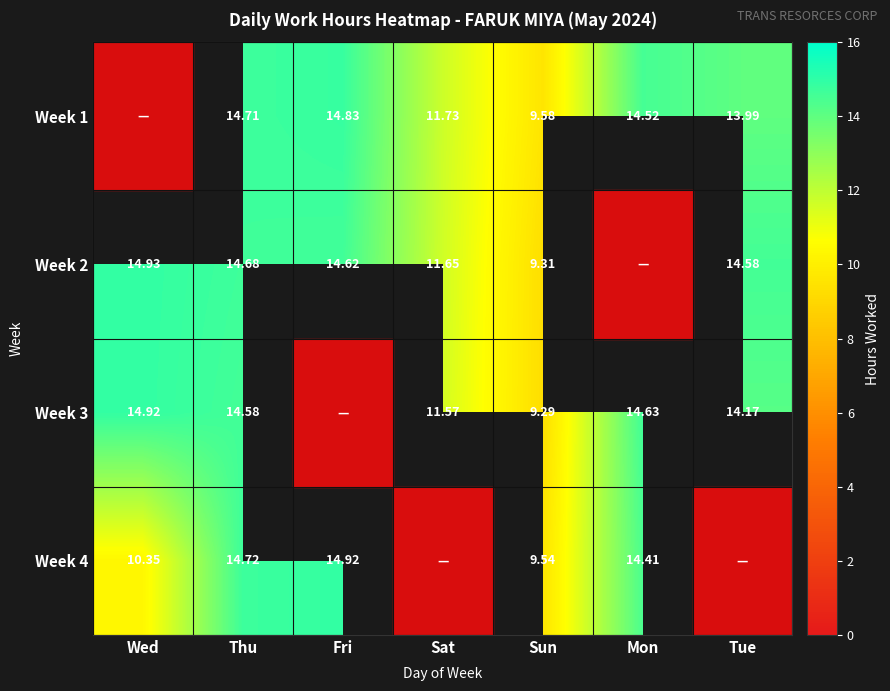

How many data points in Week 2 are less than 11?

1